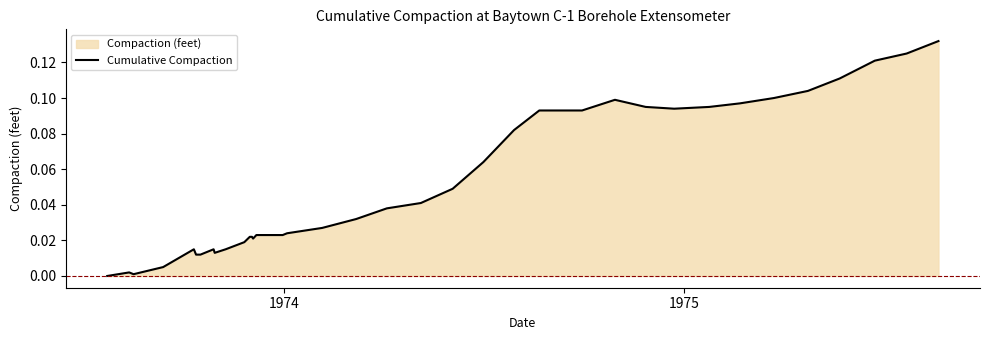

How many lines are shown in the chart?

1